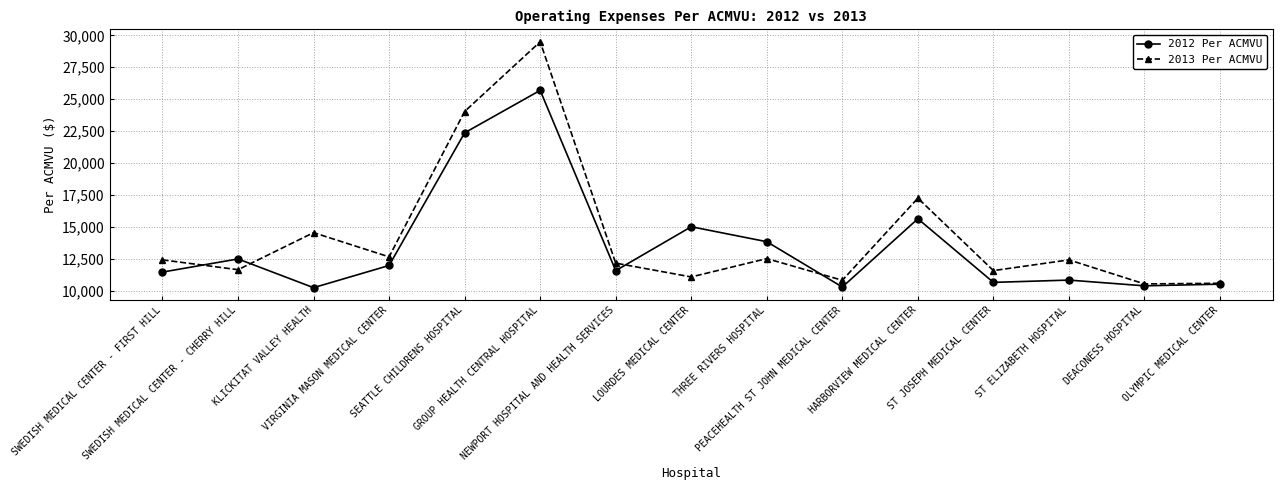

What is the maximum value shown in the chart?

29493.3